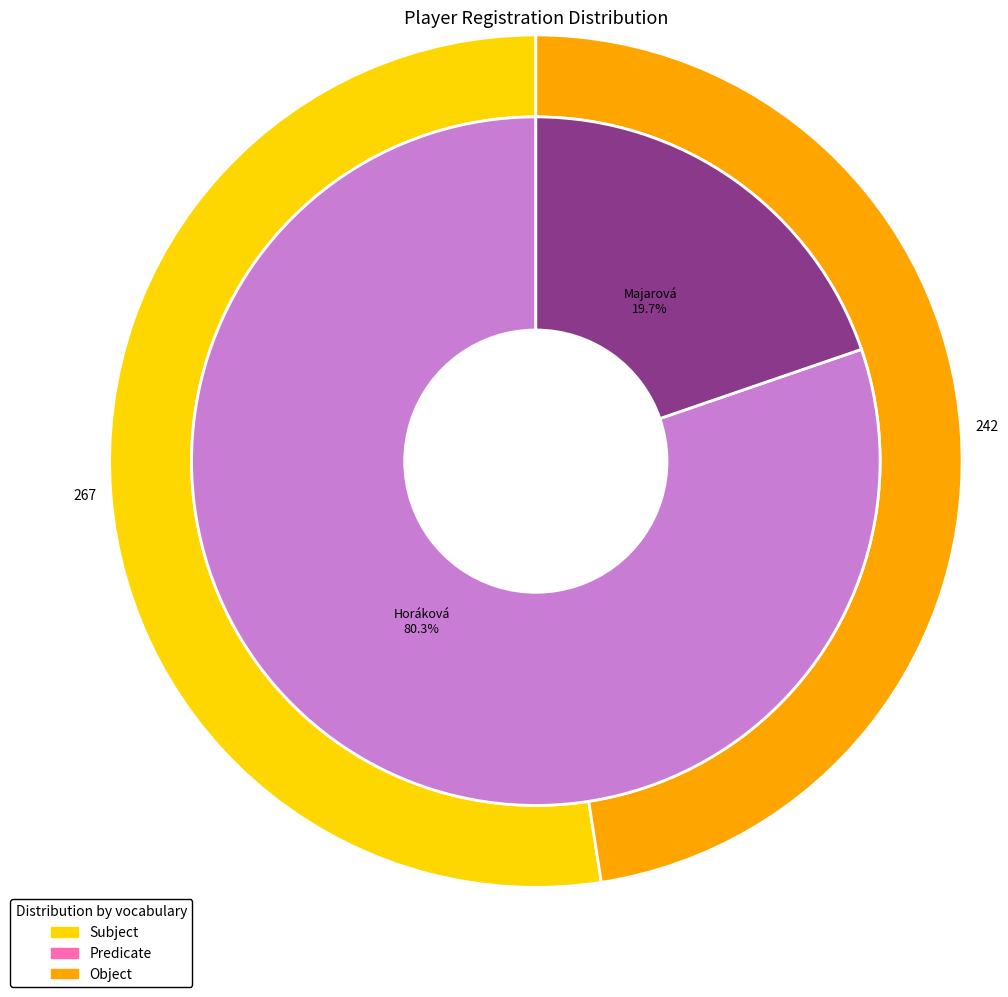

Rank the categories by value from highest to lowest.

Horáková Jarmila, Majarová Marie